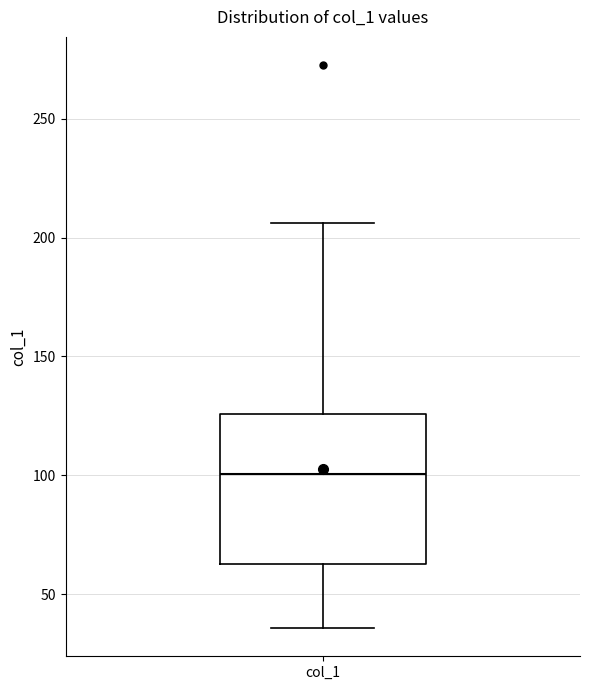

Read this box plot against the y-axis: the position of the median line, the range covered by the box, and the ends of both whiskers. The values are not printed on the chart, so give them approximately, as read against the axis.

median 100, box 65 to 125, whiskers 35 to 205